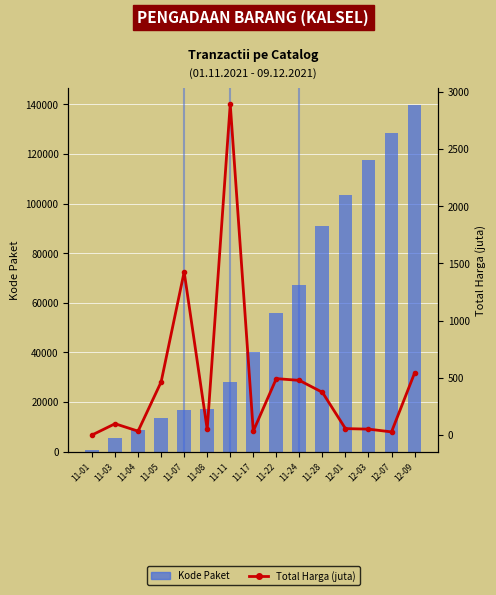

What is the difference between the maximum and second lowest values in the Total Harga (juta) series?

2864.7